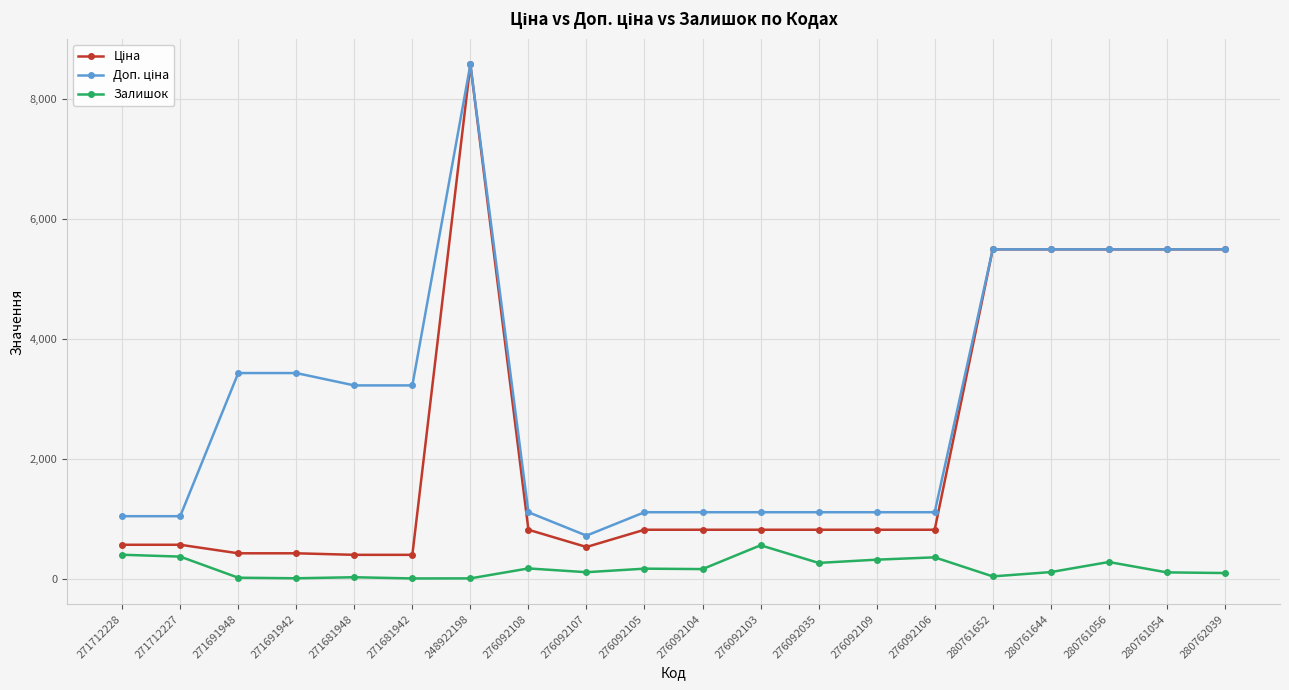

The value of Залишок at 276092035 is 269.0. True or false?

True